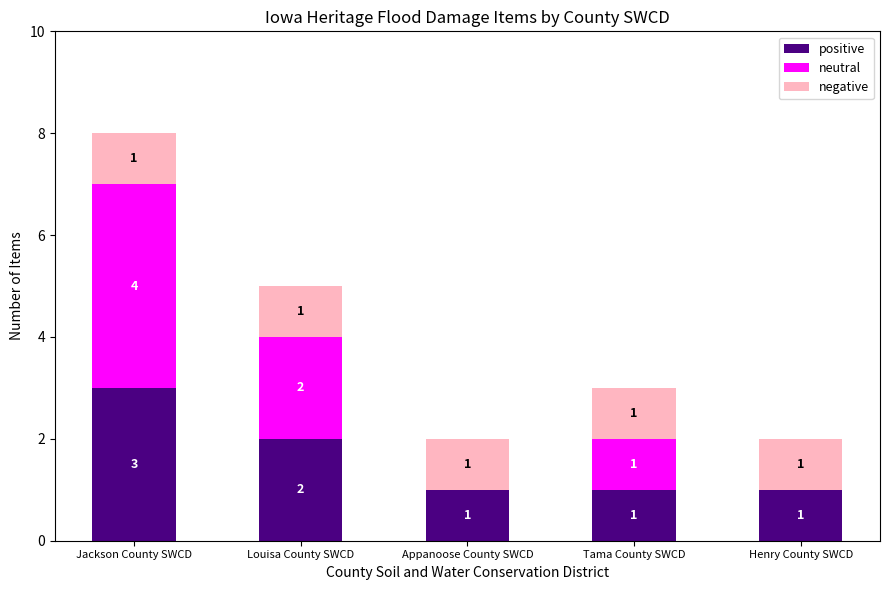

At which label is positive closest to 2?

Louisa County SWCD